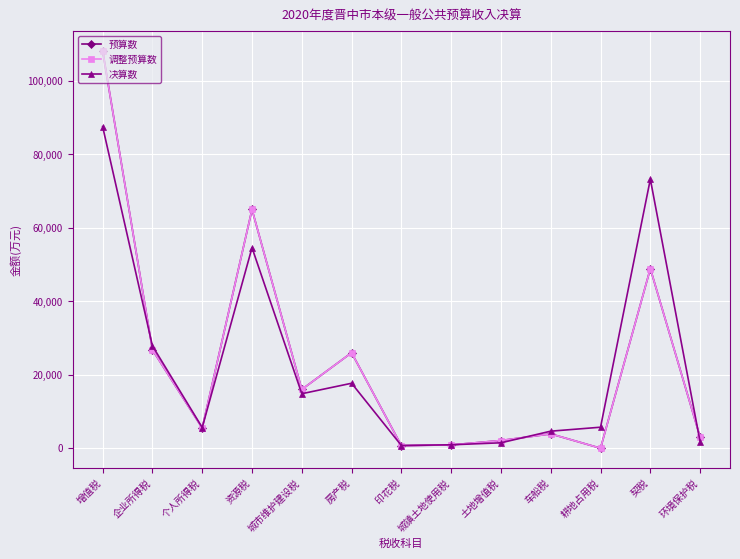

What is the average value of the 调整预算数 series?

23615